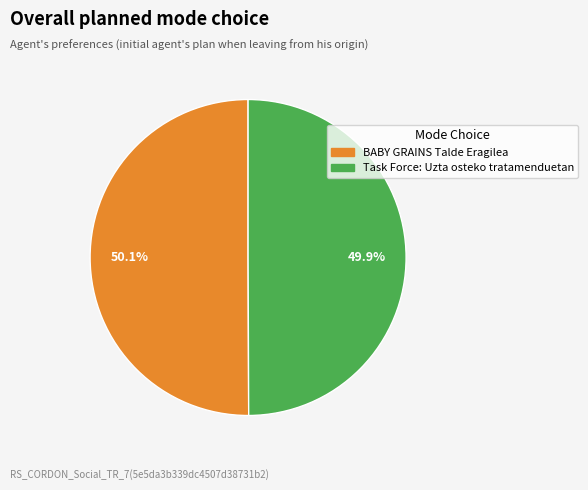

To the nearest percent, what portion does Task Force: Uzta osteko tratamenduetan represent?

50%